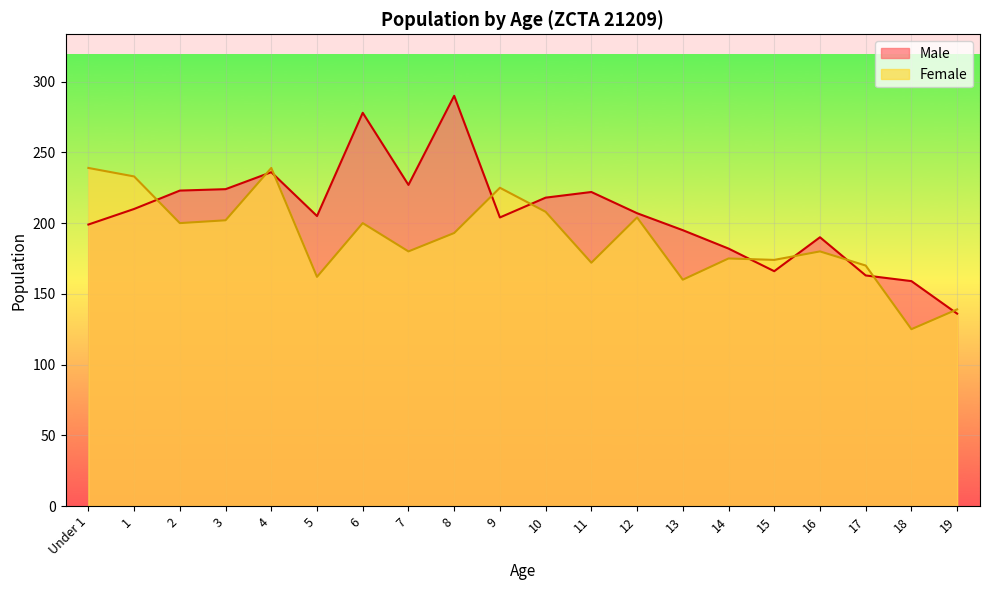

The Male series shows 321 at 1. True or false?

False